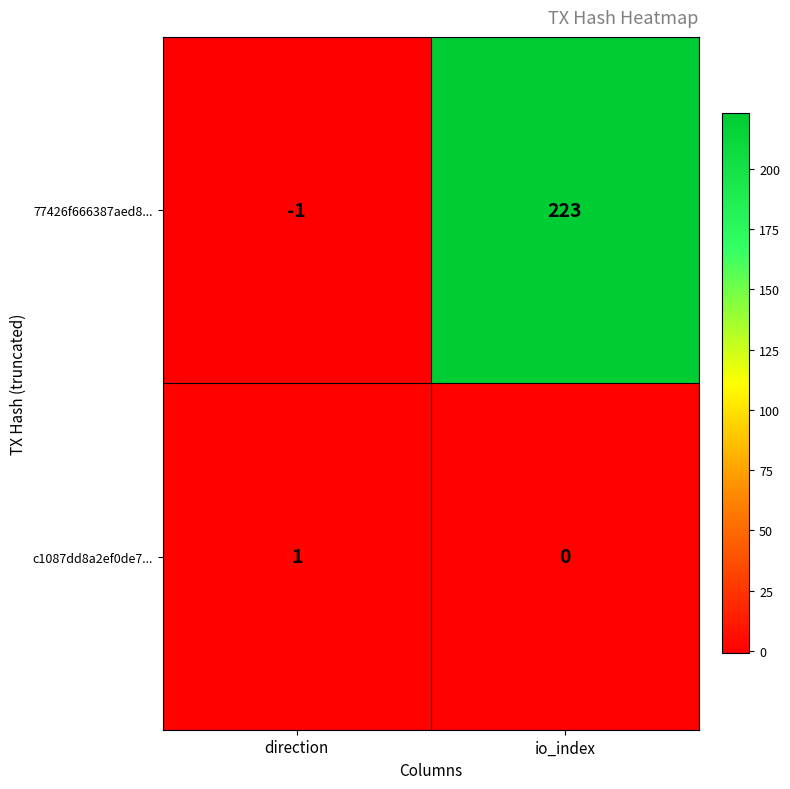

What value does the 77426f666387aed8... series have at io_index, to the nearest 5?

225